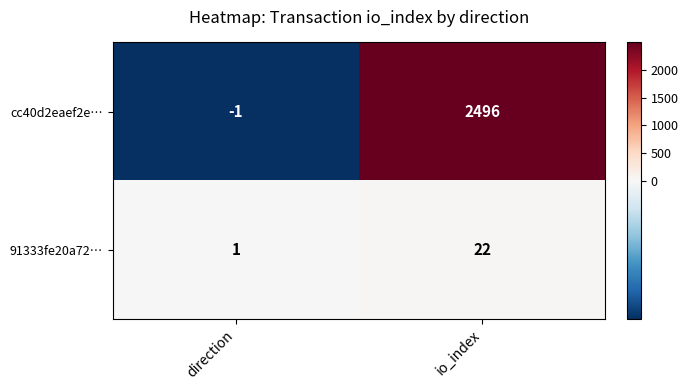

Reading left to right, transcribe all the data shown in this chart.

cc40d2eaef2e…: -1	2496
91333fe20a72…: 1	22